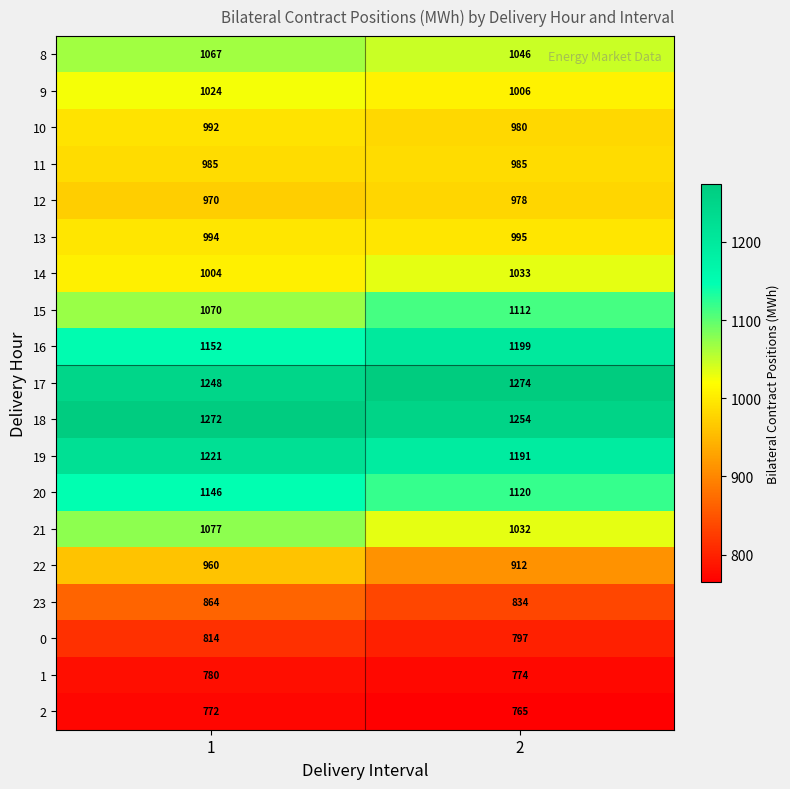

What is the average value of the 17 series?

1261